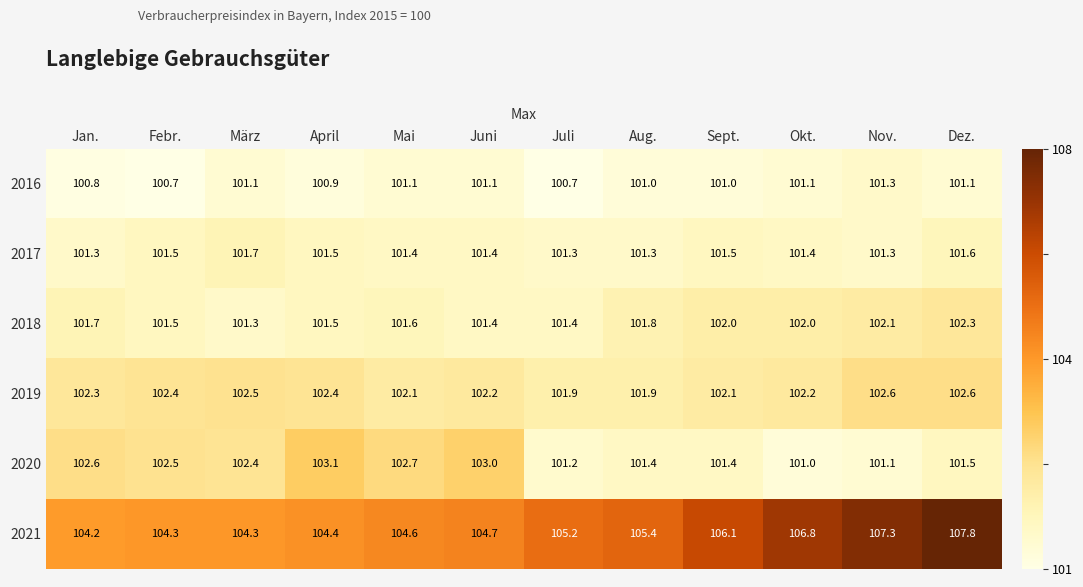

List the series in order of their peak value, lowest first.

2016, 2017, 2018, 2019, 2020, 2021